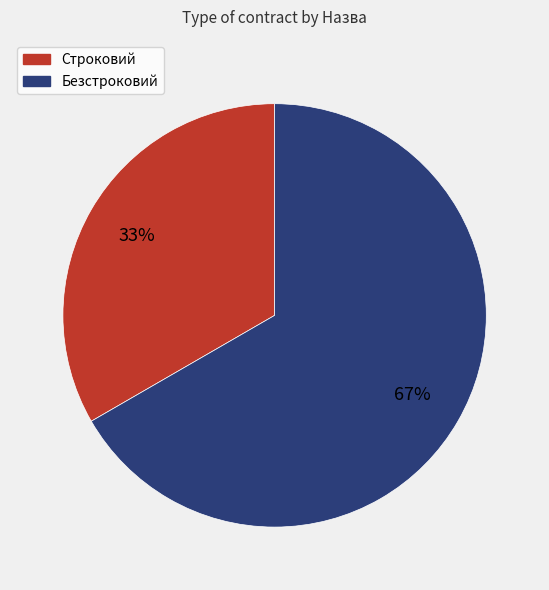

Which slice is the largest?

Безстроковий